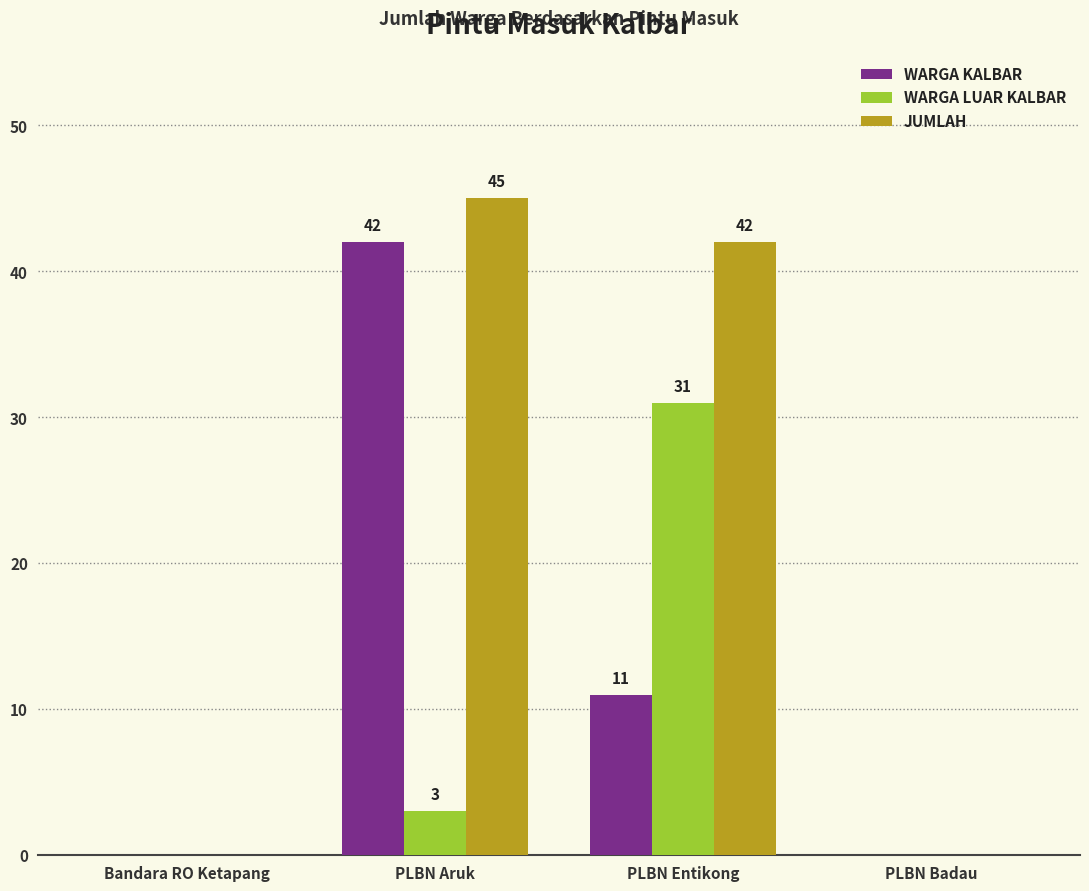

Is the value of WARGA KALBAR at PLBN Badau greater than the value of WARGA LUAR KALBAR at PLBN Aruk?

No